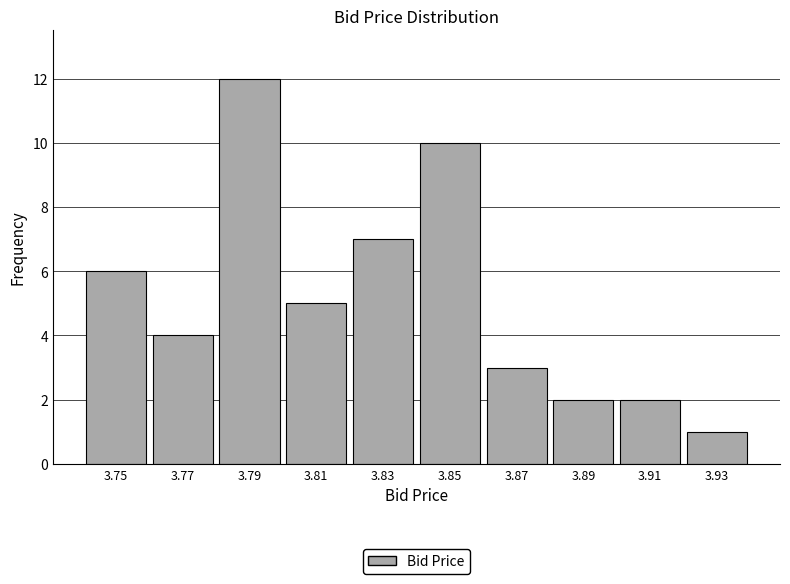

Reading left to right, list every bar in this chart as the range it spans on the x-axis followed by its height. The values are not printed on the chart, so give them approximately, as read against the axis.

3.74 to 3.76: 6
3.76 to 3.78: 4
3.78 to 3.80: 12
3.80 to 3.82: 5
3.82 to 3.84: 7
3.84 to 3.86: 10
3.86 to 3.88: 3
3.88 to 3.90: 2
3.90 to 3.92: 2
3.92 to 3.94: 1